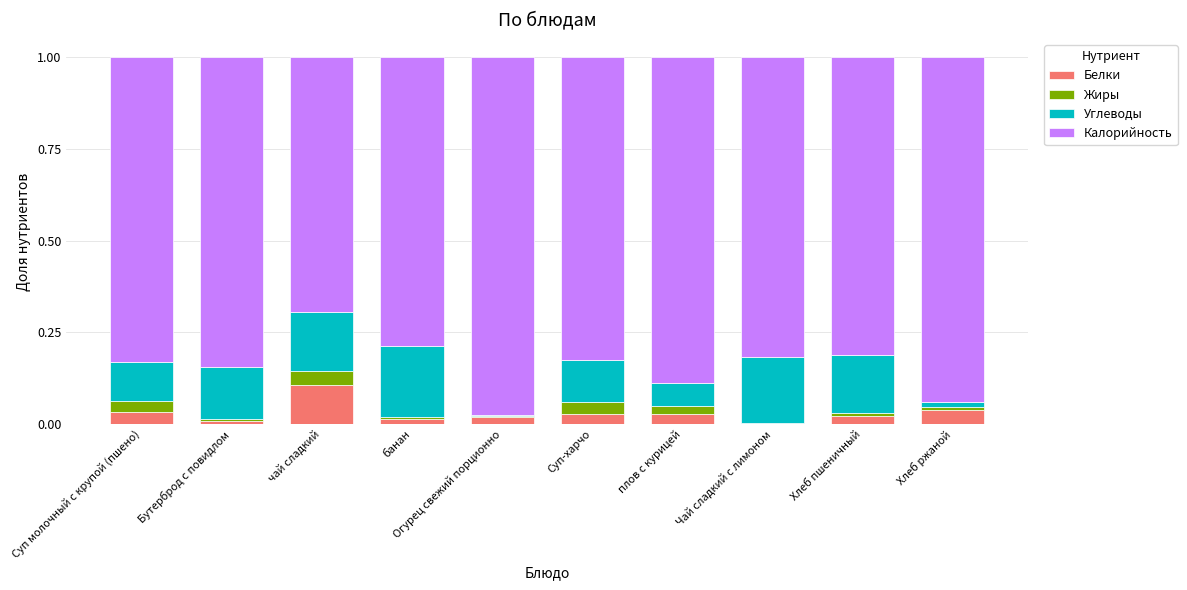

At which label does Белки reach its peak?

чай сладкий